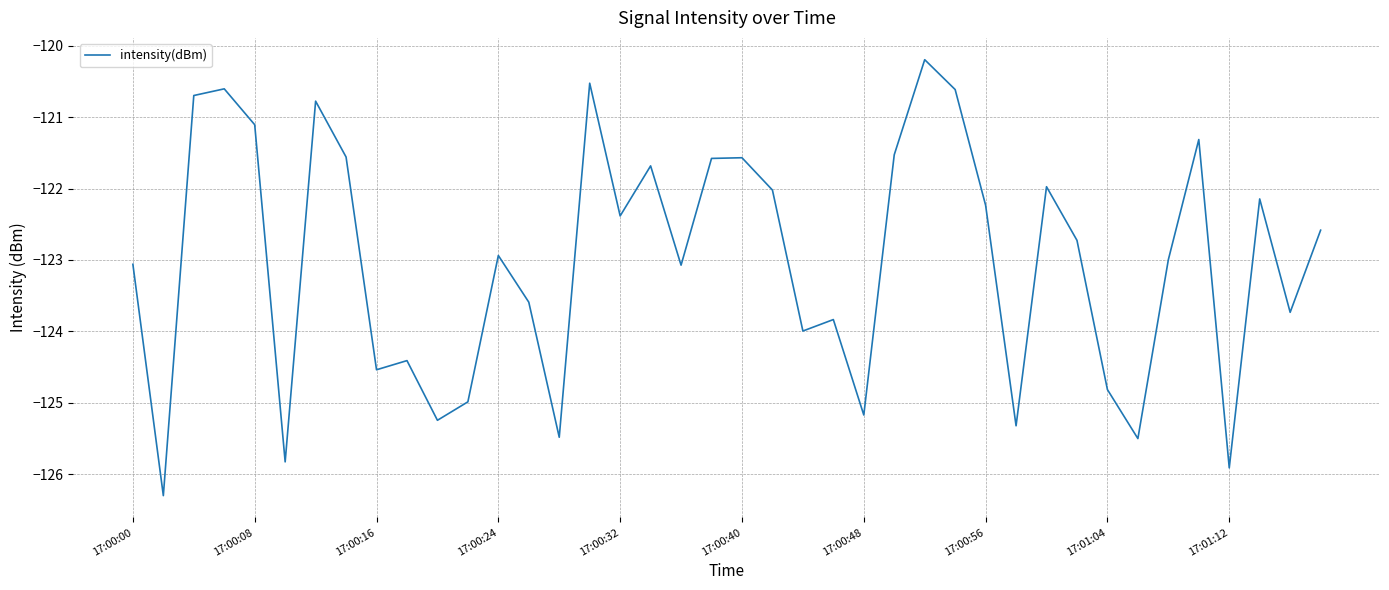

What is the difference between the maximum and minimum values?

6.1